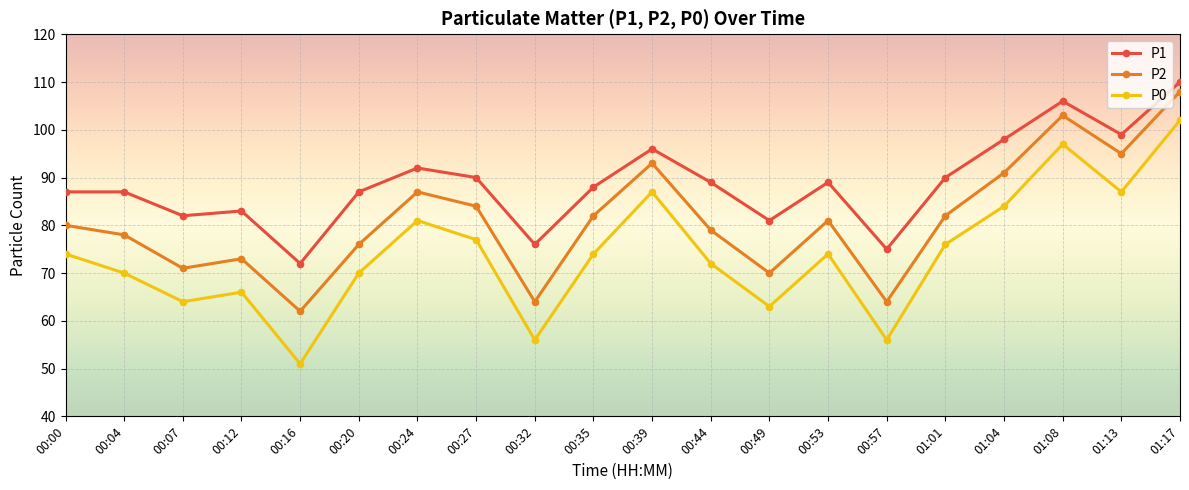

True or false: P0 and P1 intersect in this chart.

False